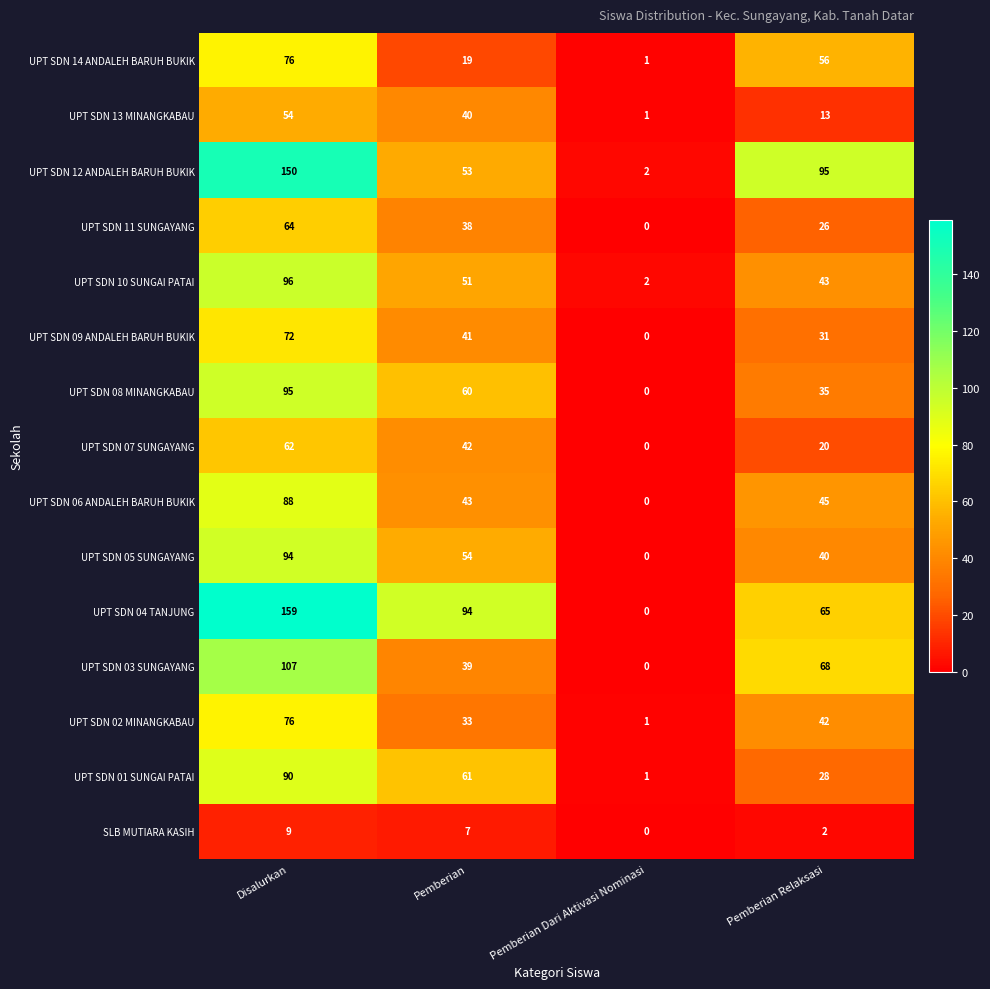

What value does the UPT SDN 11 SUNGAYANG series have at Disalurkan, to the nearest 5?

65